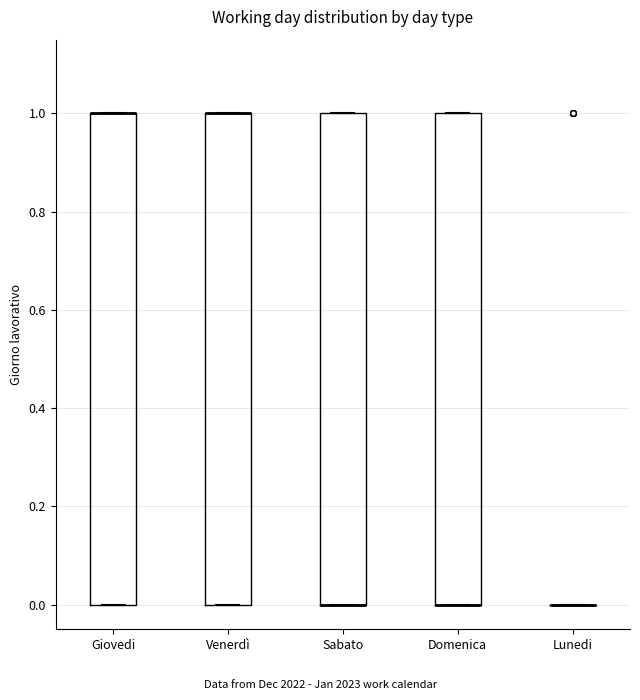

Where is the lower edge of the box for Sabato on the y-axis? The values are not printed on the chart, so give them approximately, as read against the axis.

0